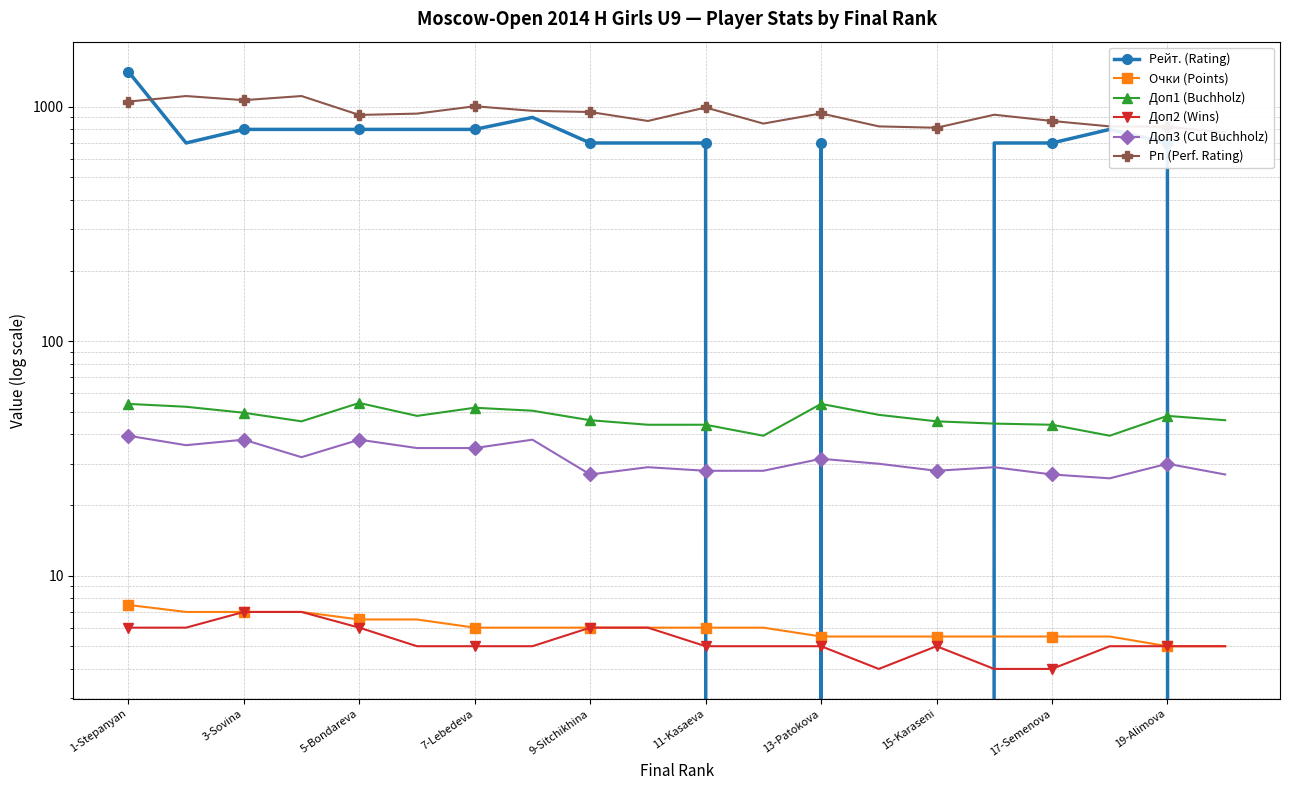

Where does the Доп1 (Buchholz) series first go above 48?

1-Stepanyan